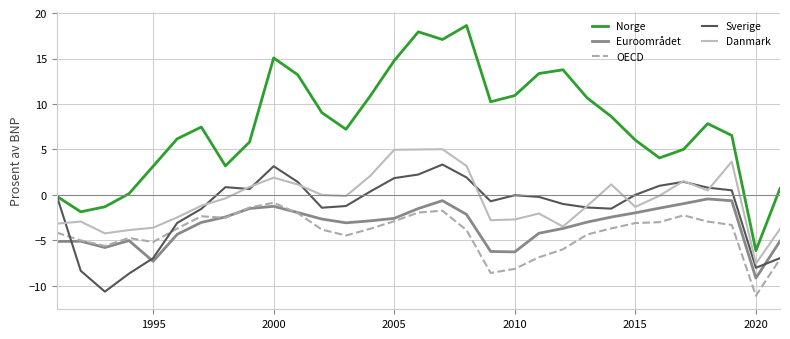

Which series has the widest spread of values?

Norge